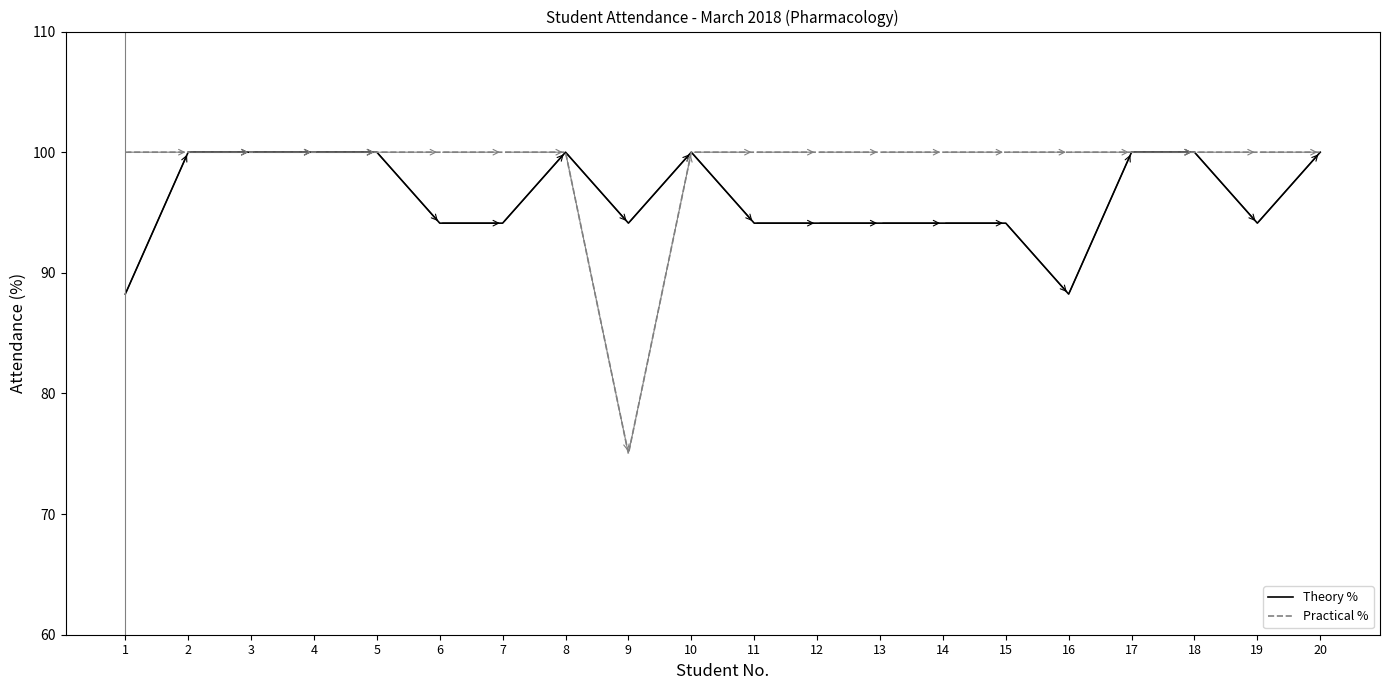

How many lines are shown in the chart?

2